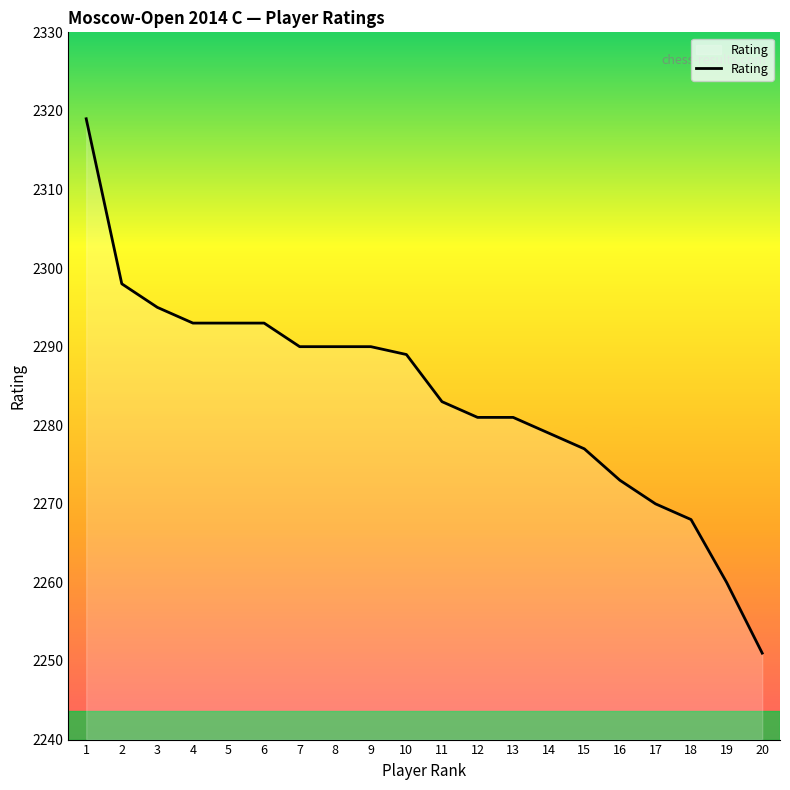

At which label does the data first exceed 2289?

1